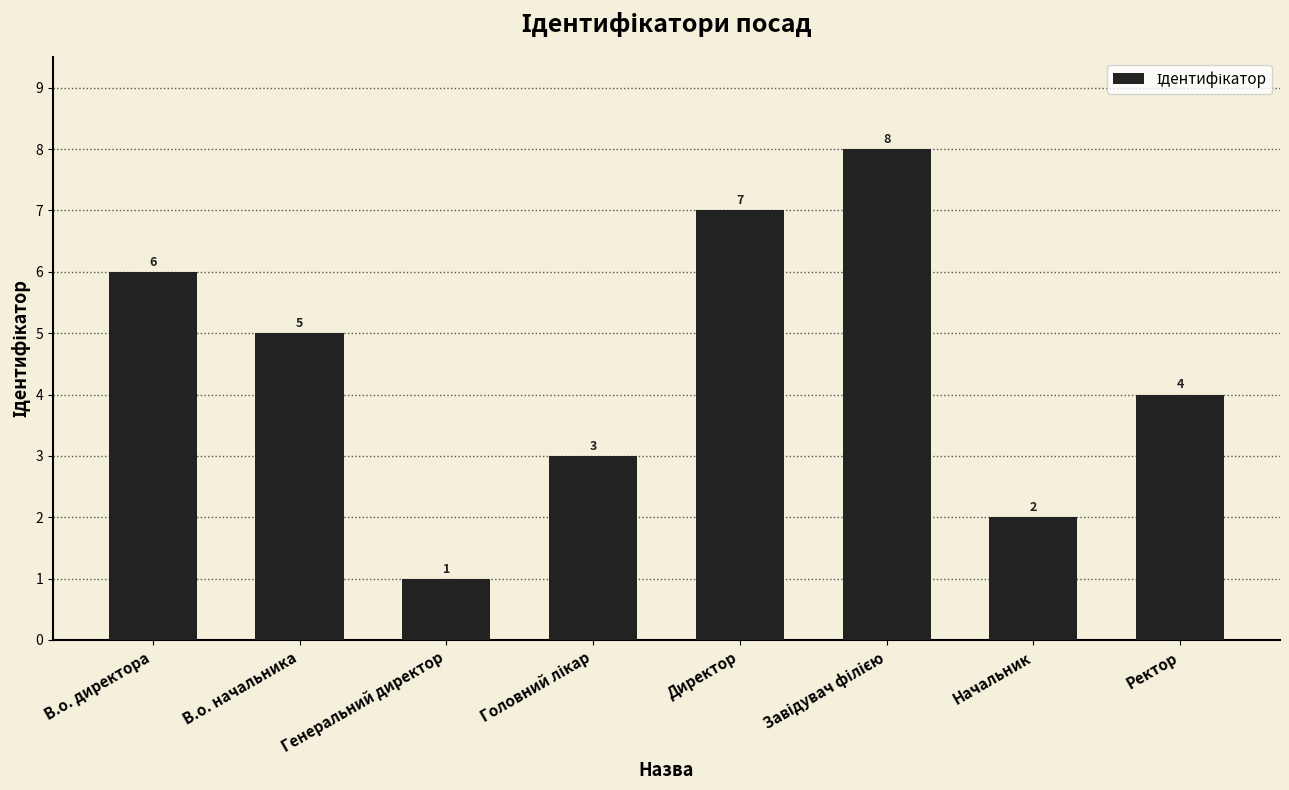

Approximately how many times larger is the value at В.о. директора compared to Генеральний директор?

6.0